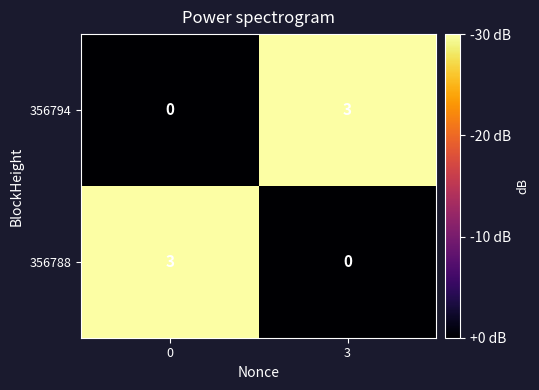

Reading left to right, list all the values displayed in this chart.

356794: 0	3
356788: 3	0